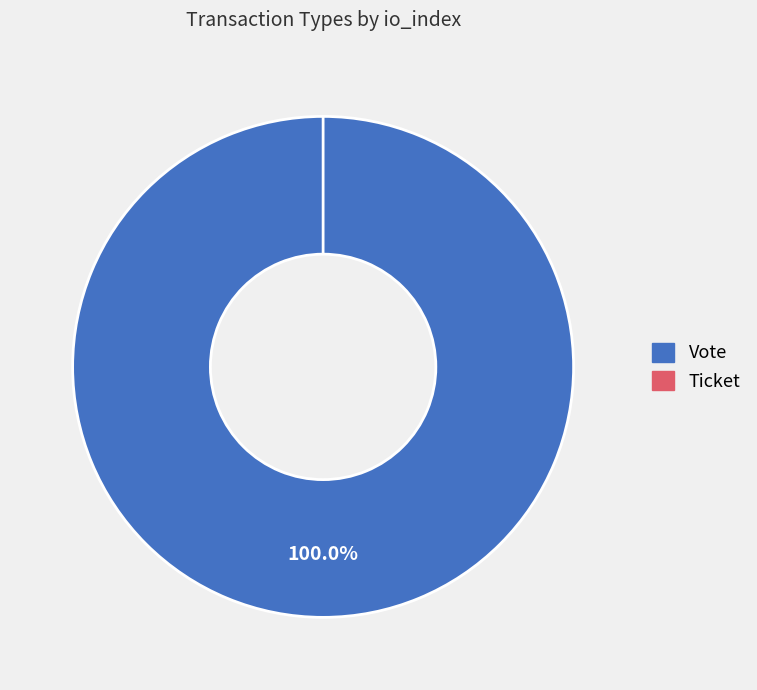

Combined, what portion of the pie is Ticket and Vote?

100.0%